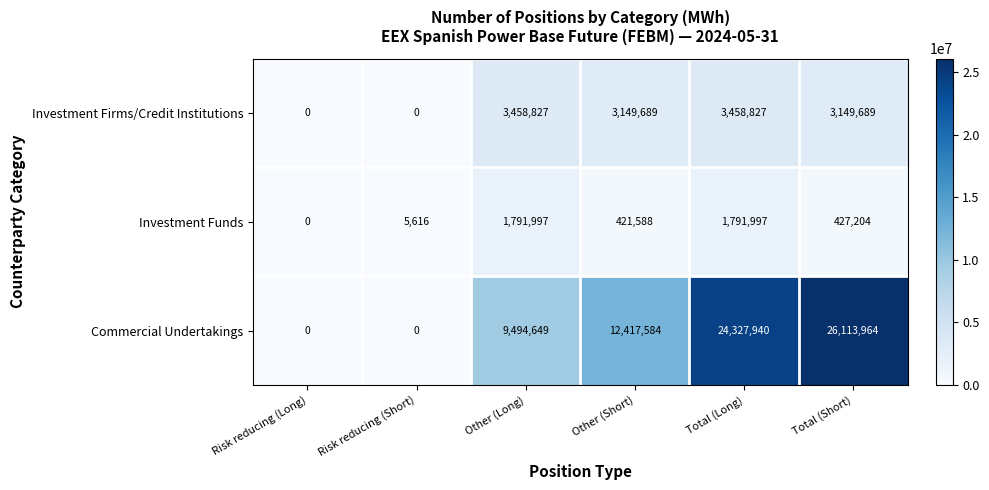

Between Other (Long) and Total (Short), which series saw the biggest shift?

Commercial Undertakings